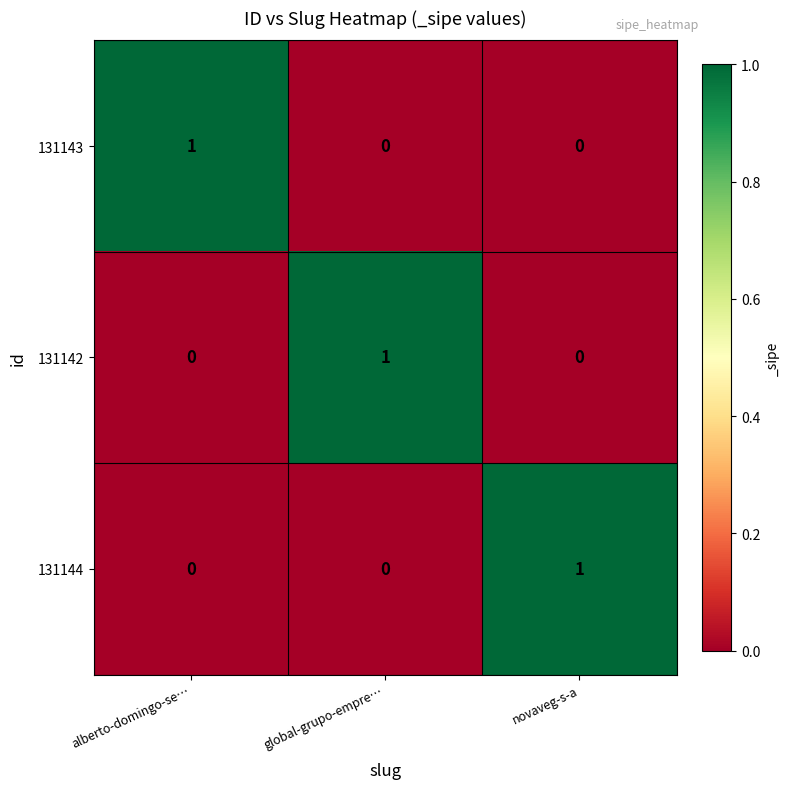

What is the difference between the highest and lowest values at alberto-domingo-se…?

1